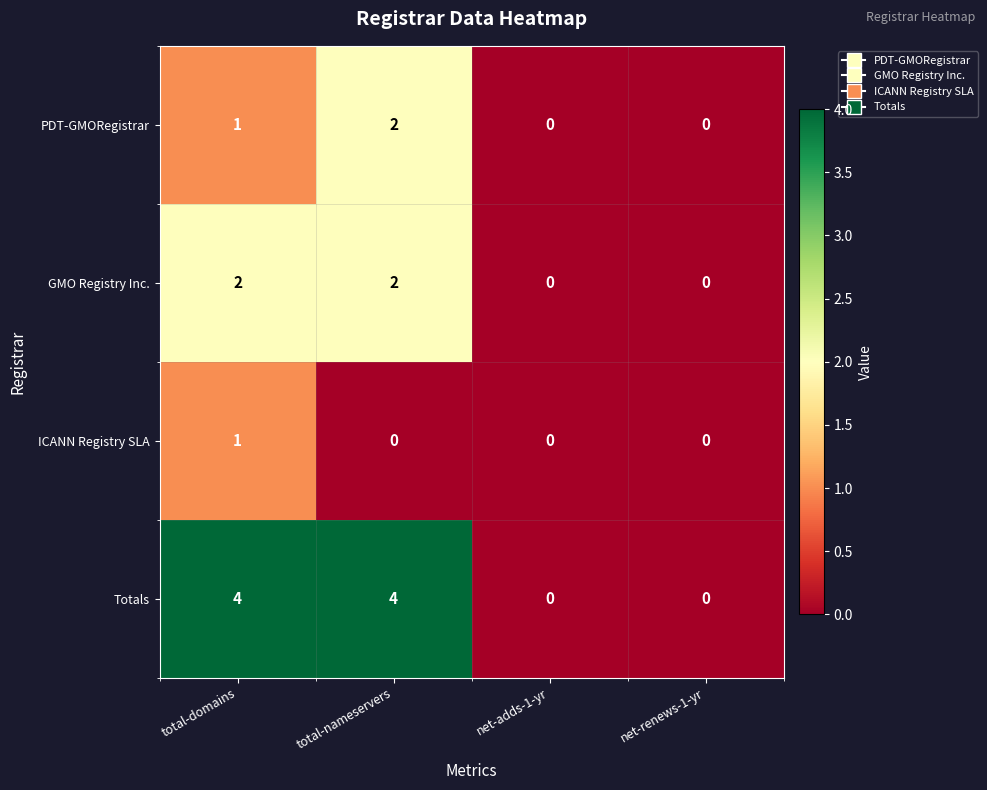

Count the number of categories in the chart.

4